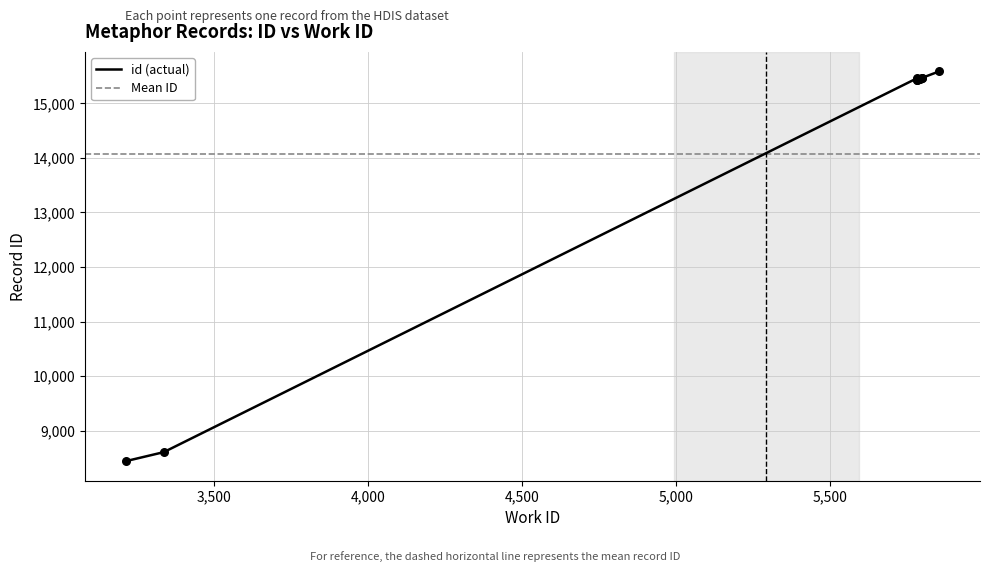

Between 5855 and 3212, which is larger?

5855